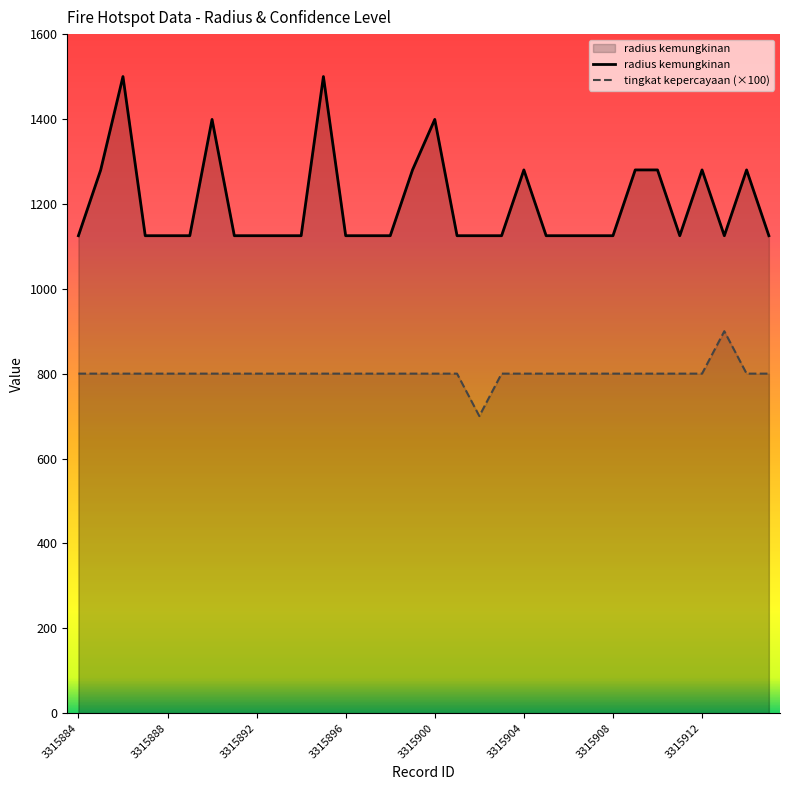

At which label does tingkat kepercayaan reach its minimum?

3315902